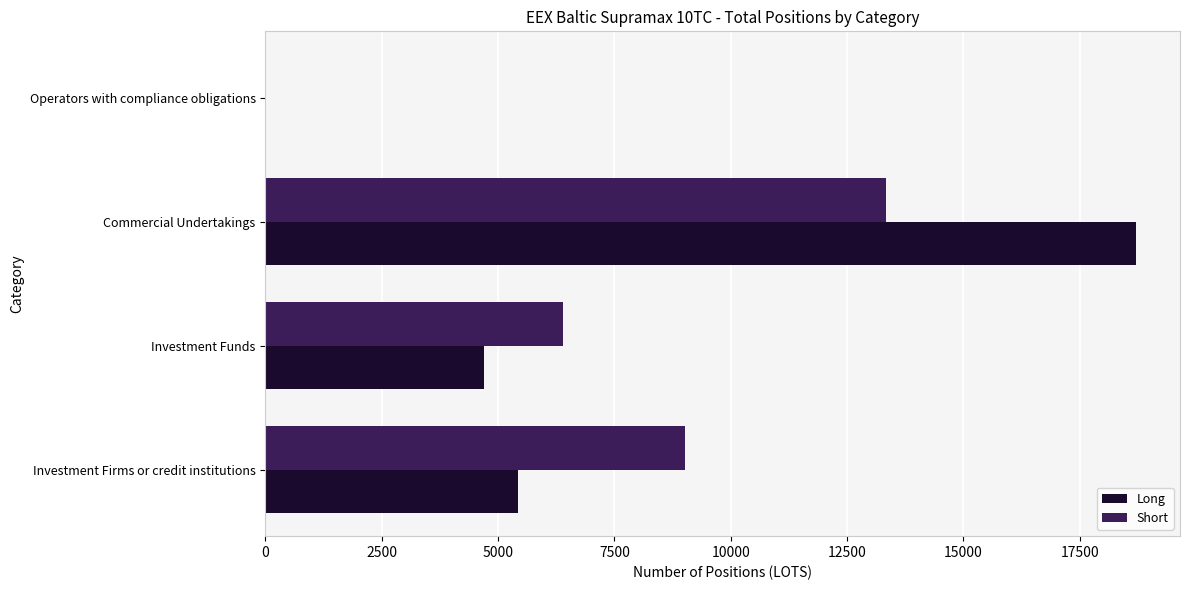

What is the sum of the Short values at Operators with compliance obligations and Commercial Undertakings?

13338.7